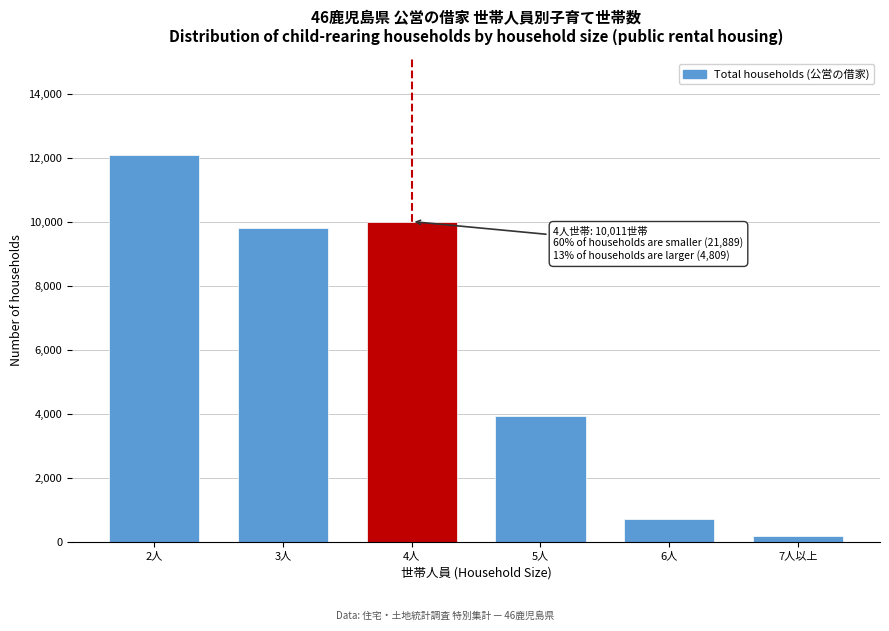

Reading left to right, extract all data points from this chart.

2人=12090	3人=9799	4人=10011	5人=3937	6人=708	7人以上=164